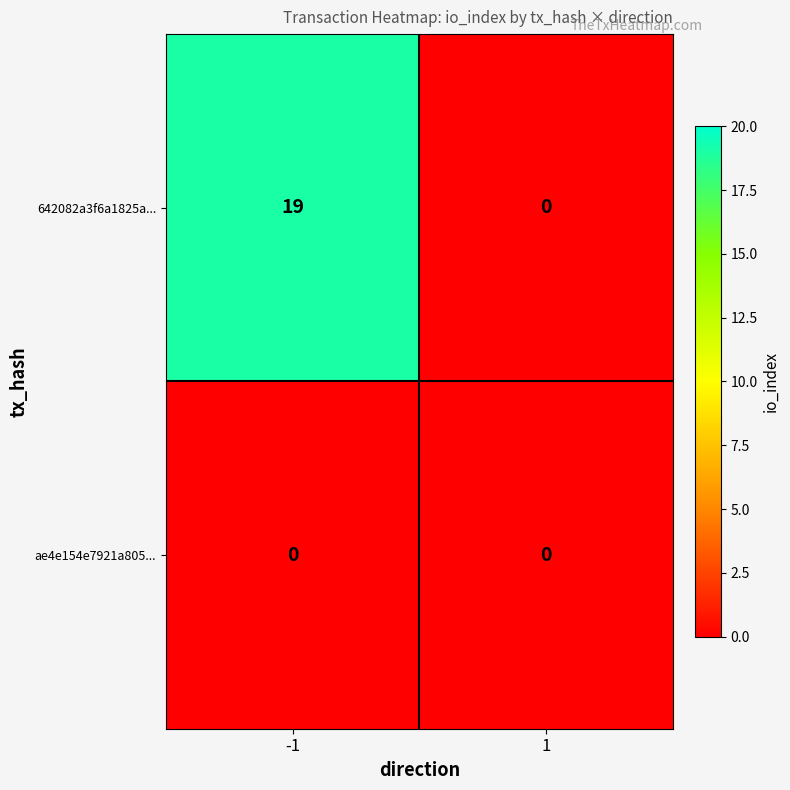

What is the total value across all series at -1?

19